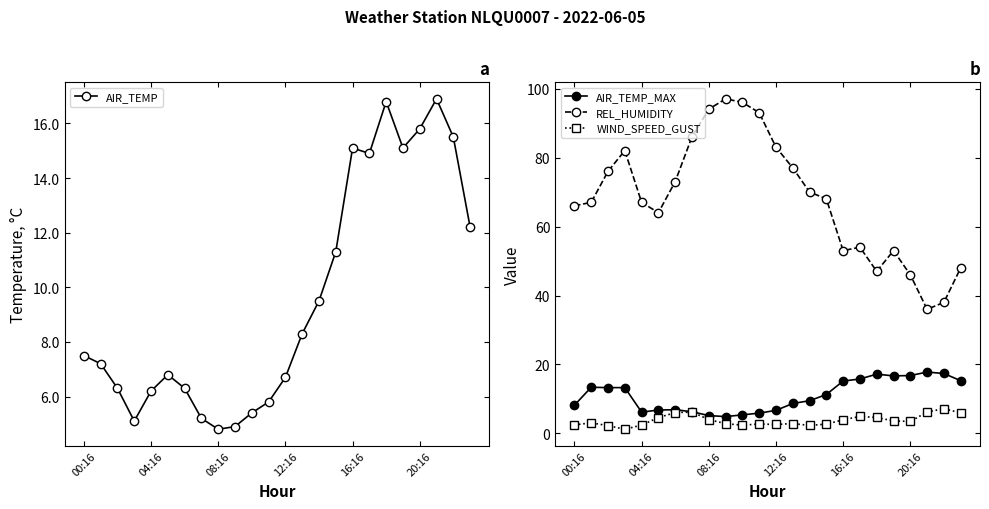

True or false: AIR_TEMP_MAX and WIND_SPEED_GUST cross at least once.

False